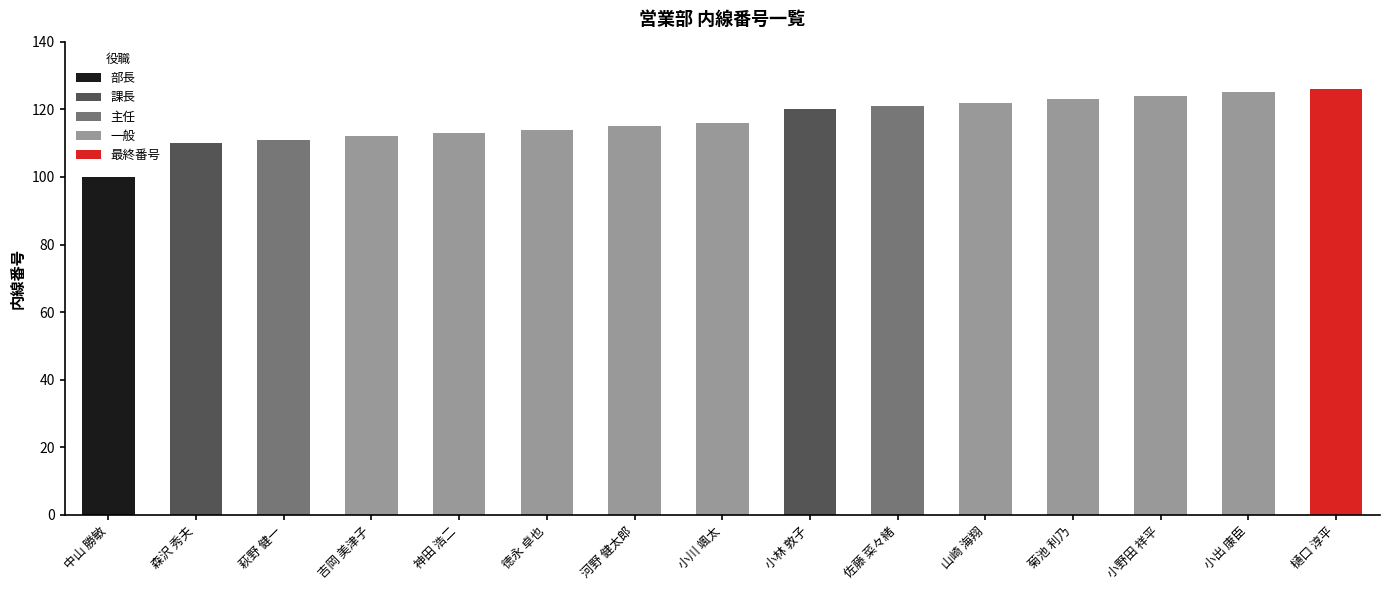

Reading left to right, what are all the values shown in this chart?

100	110	111	112	113	114	115	116	120	121	122	123	124	125	126